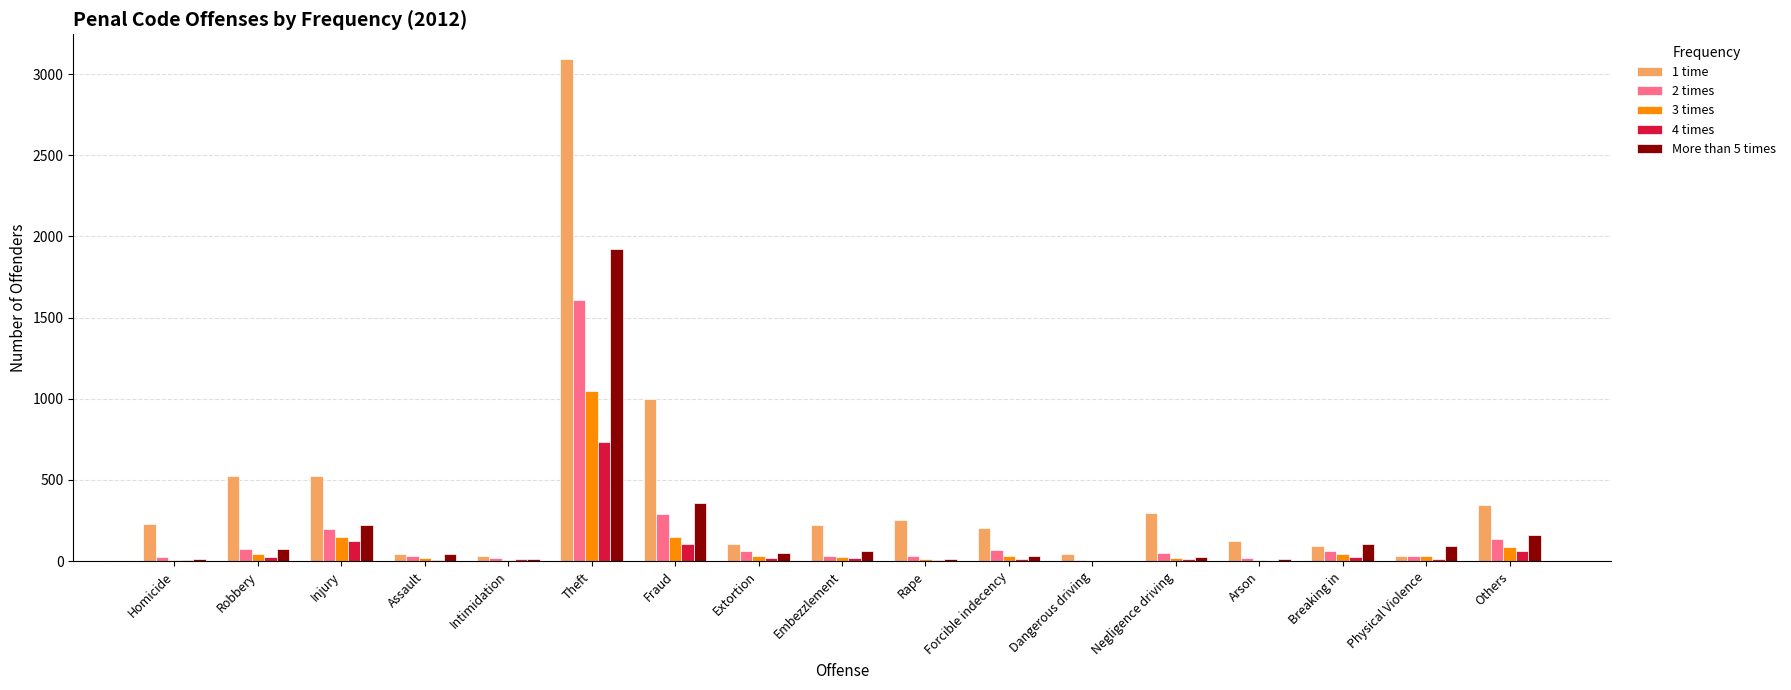

What are all the series names shown in the legend?

1 time, 2 times, 3 times, 4 times, More than 5 times